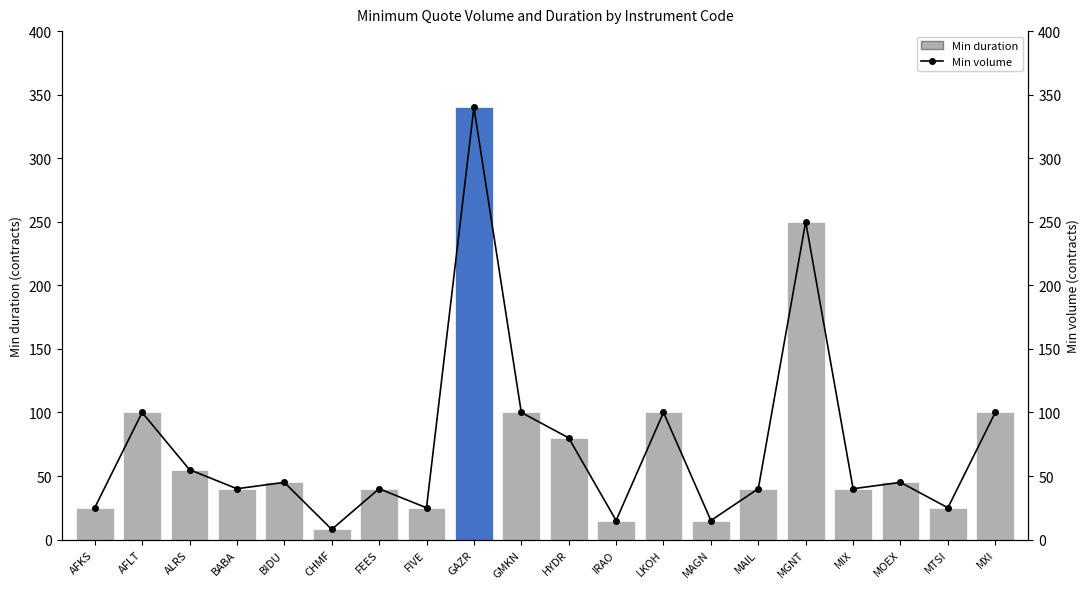

At which label does Min duration (contracts) first exceed 45?

AFLT